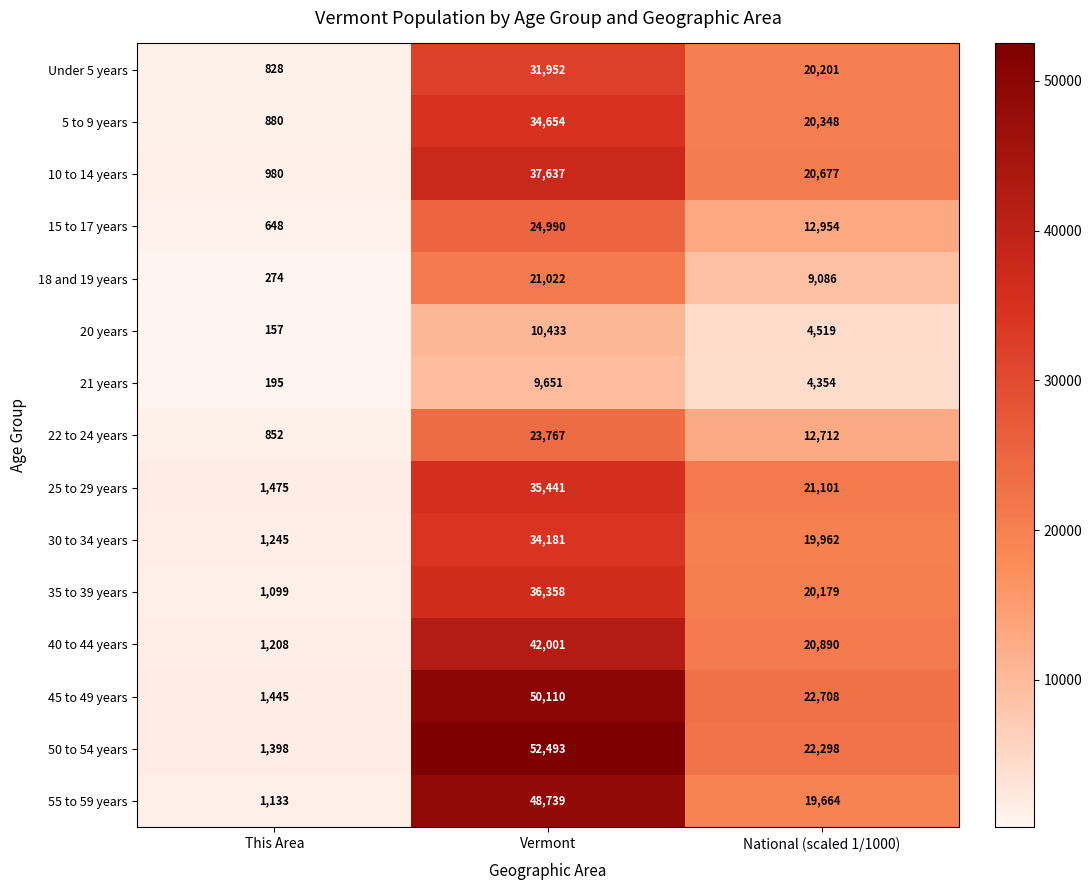

Which series has the largest total across all categories?

50 to 54 years